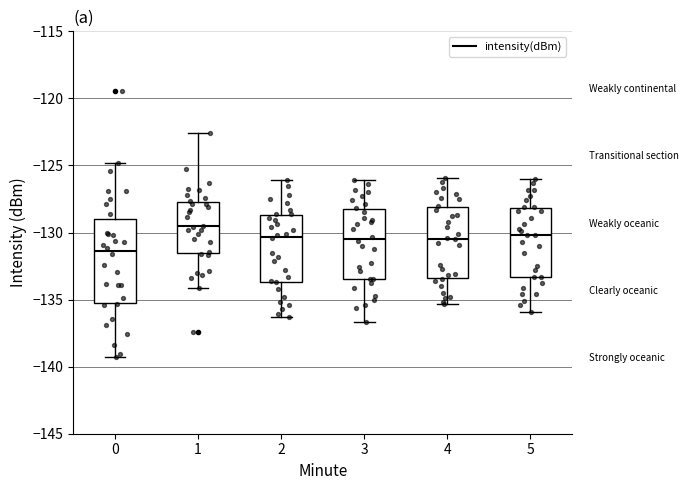

Which box has the lowest median line?

0